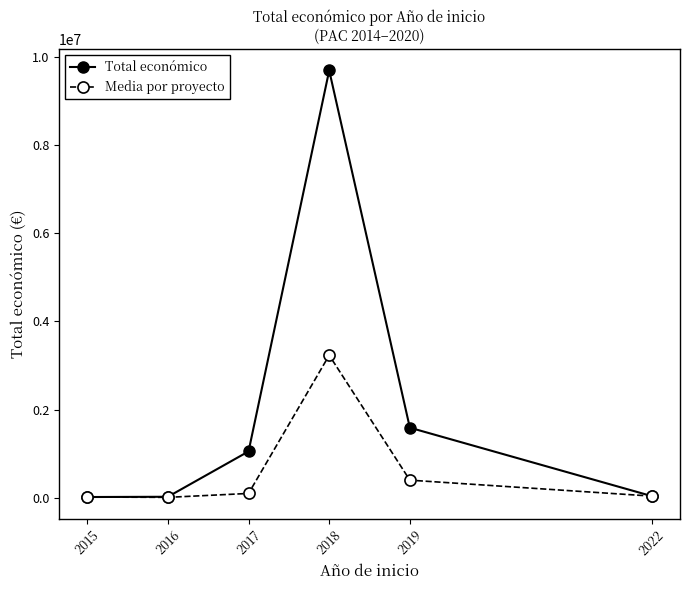

Which series changed the most between 2016 and 2017?

Total económico